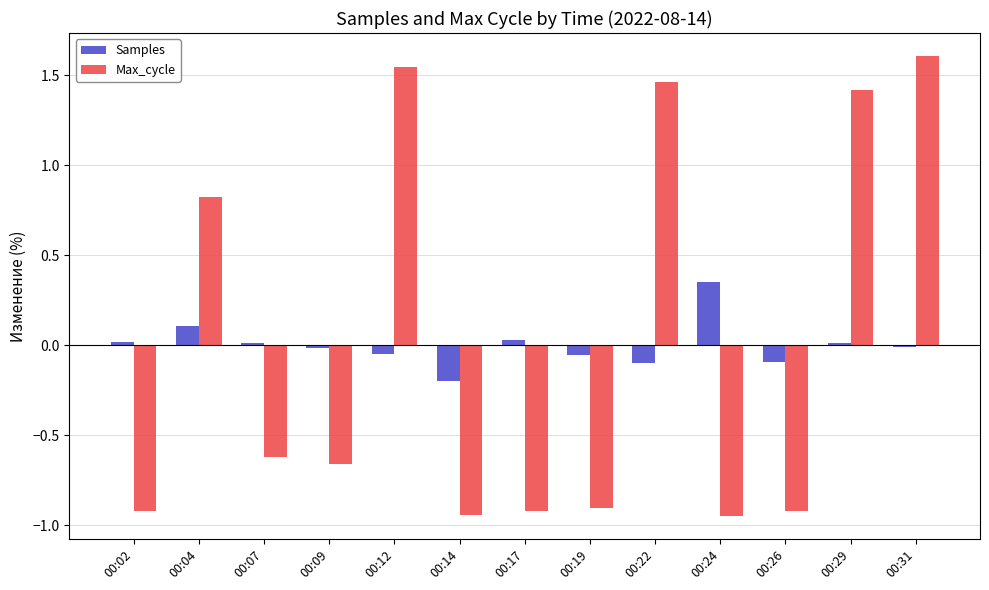

The value of Samples at 00:26 is -0.1. True or false?

True